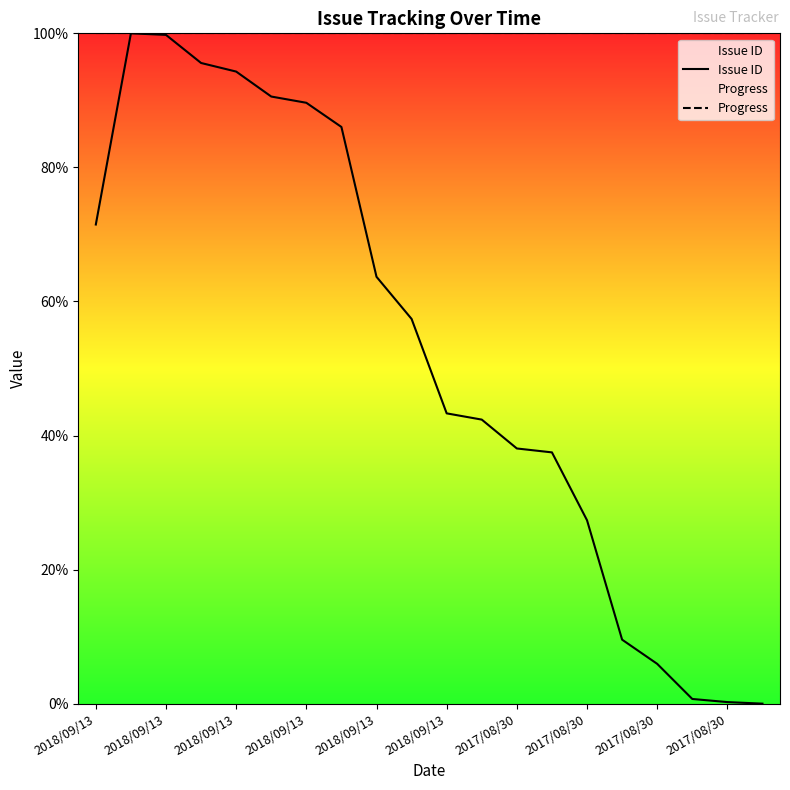

Which series has the largest range (max minus min)?

Issue ID